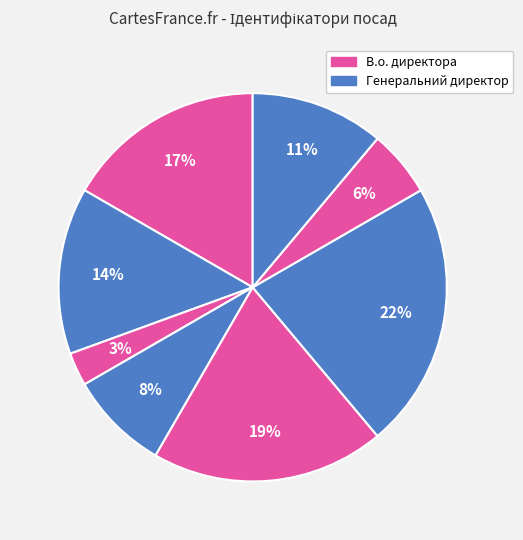

How many slices are in this pie chart?

8